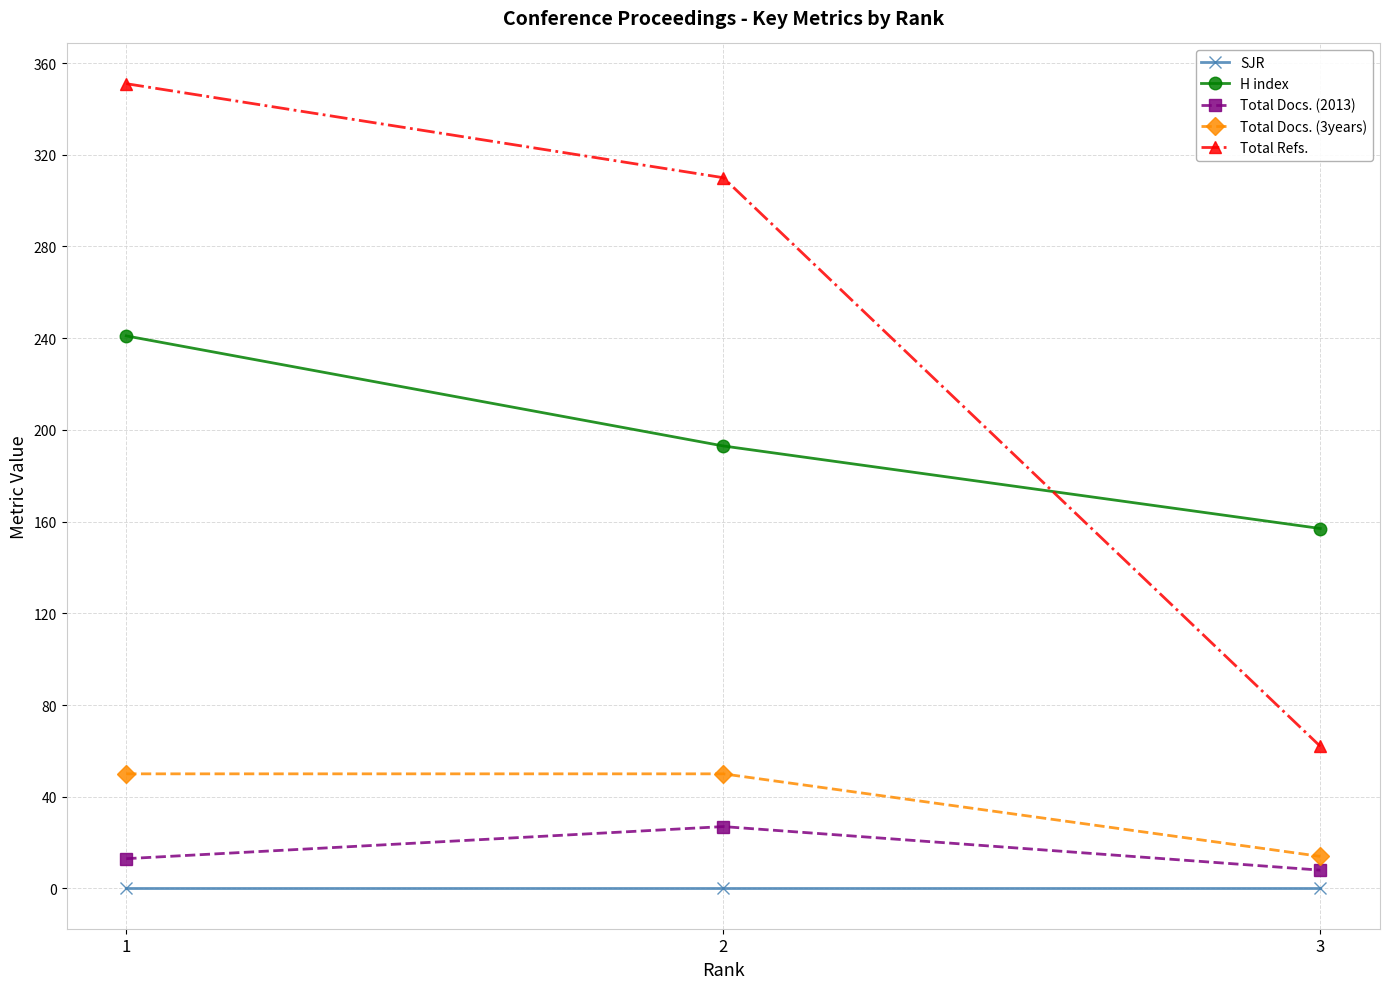

Which category has the lowest value in the H index series?

3